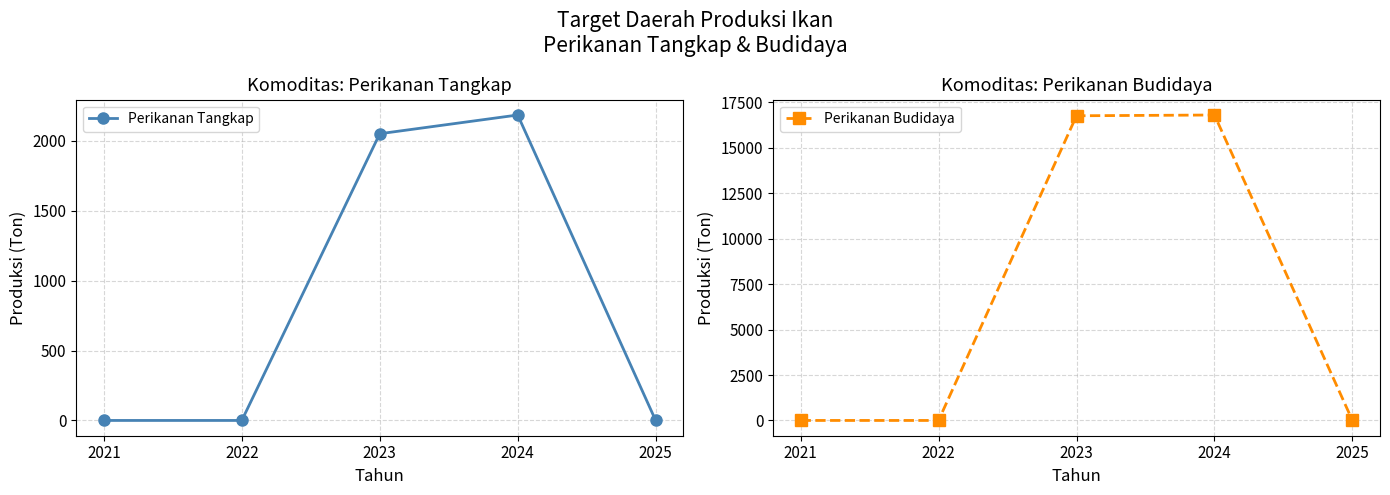

At which category does Perikanan Budidaya reach its first local peak?

2024